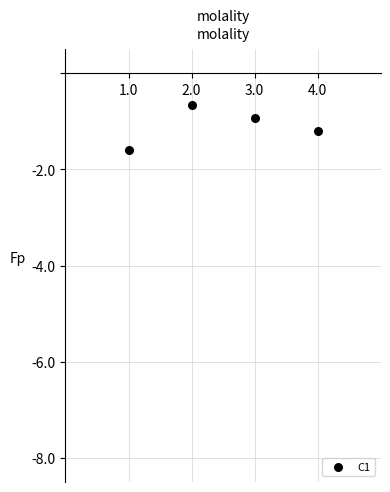

What is the average X value?

2.5